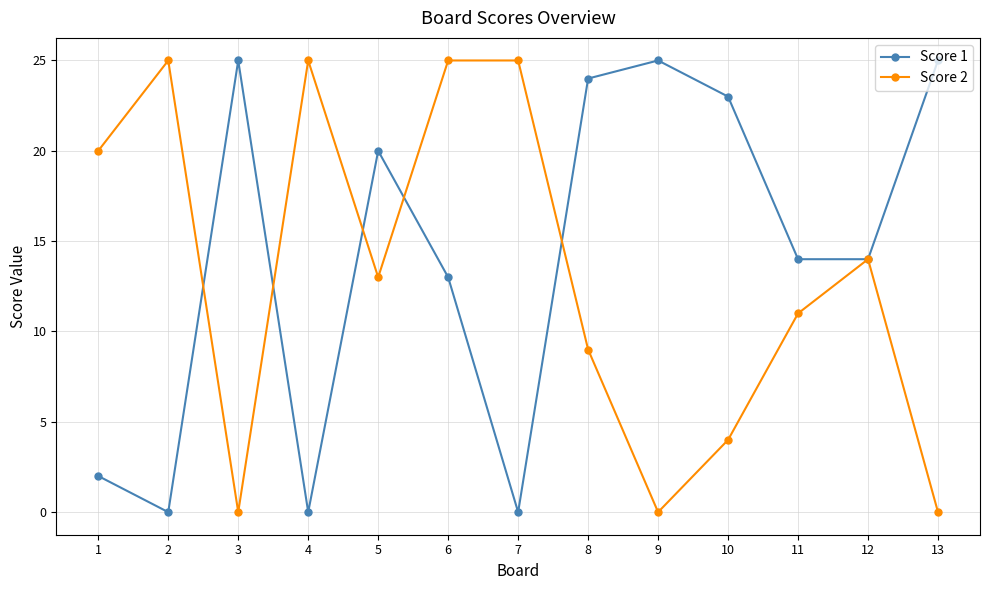

The Score 2 series shows 20 at 1. True or false?

True